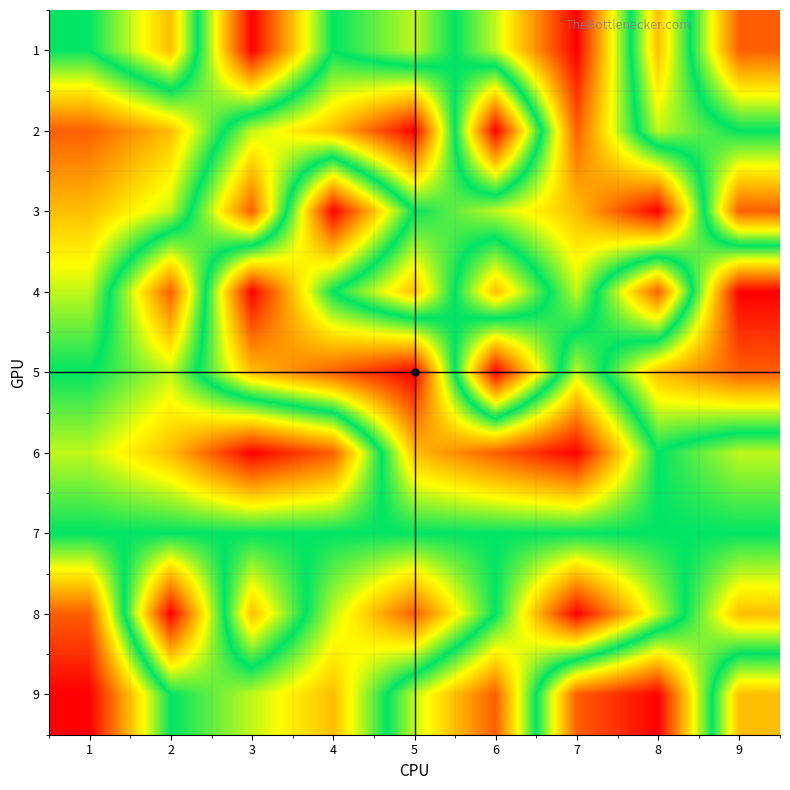

What is the spread (max minus min) of values at 7?

8